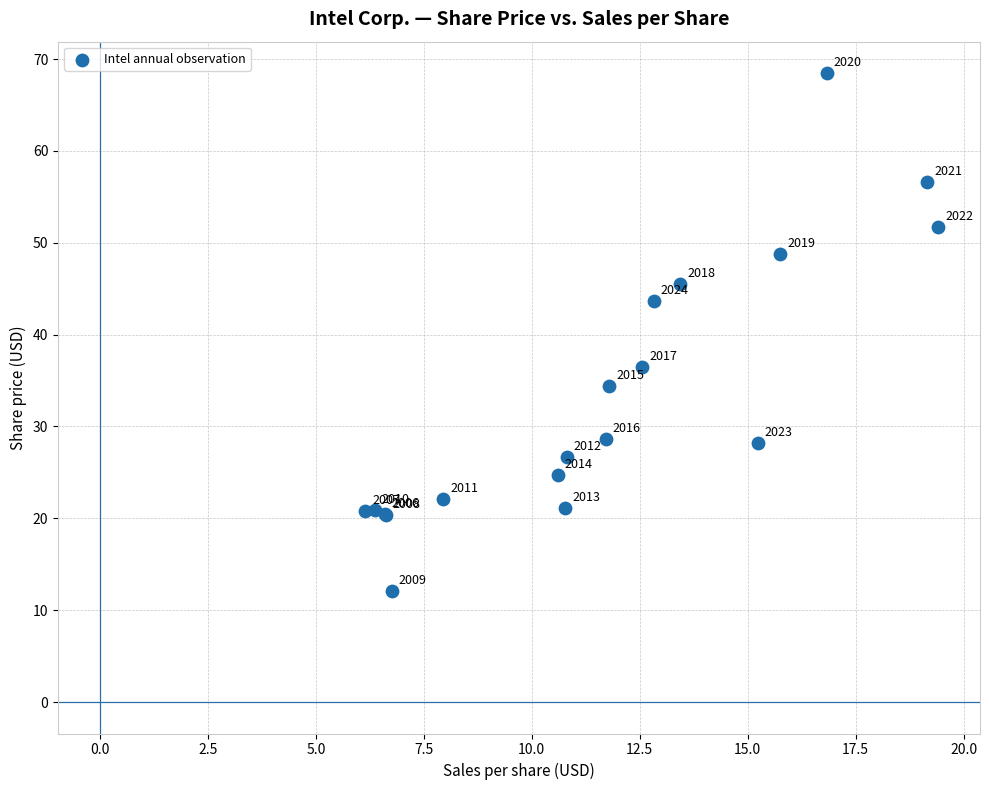

What Y value in the scatter plot is closest to 40?

36.5